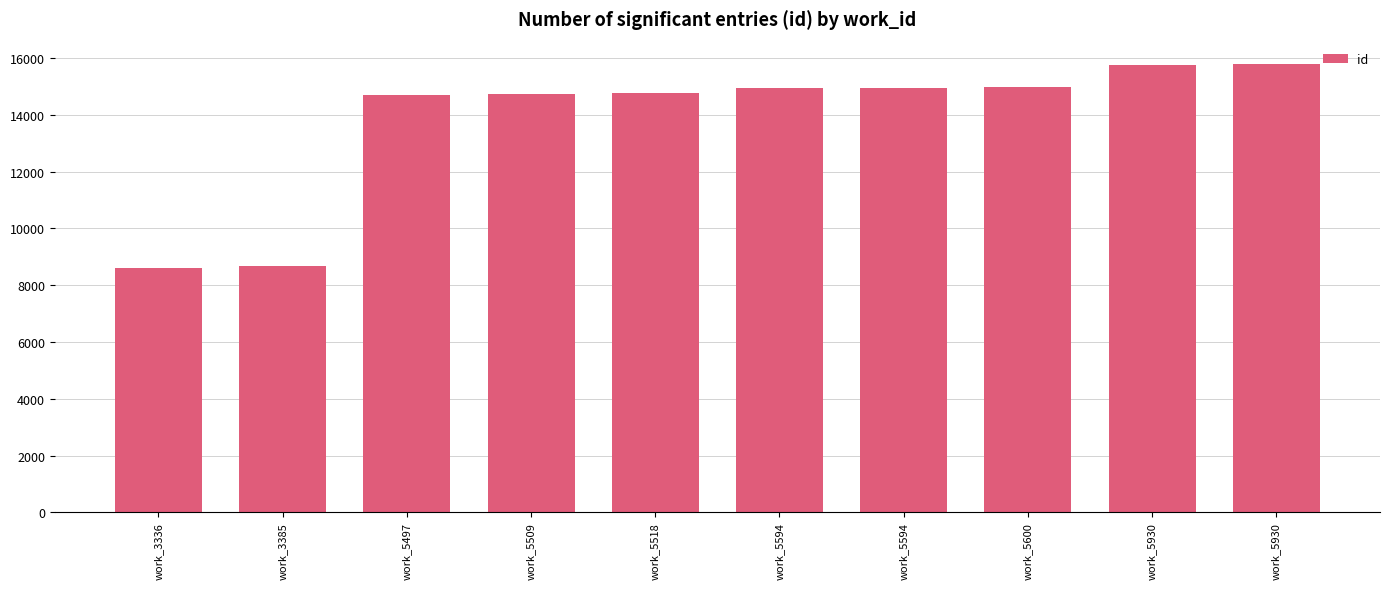

Count the number of categories in the chart.

10